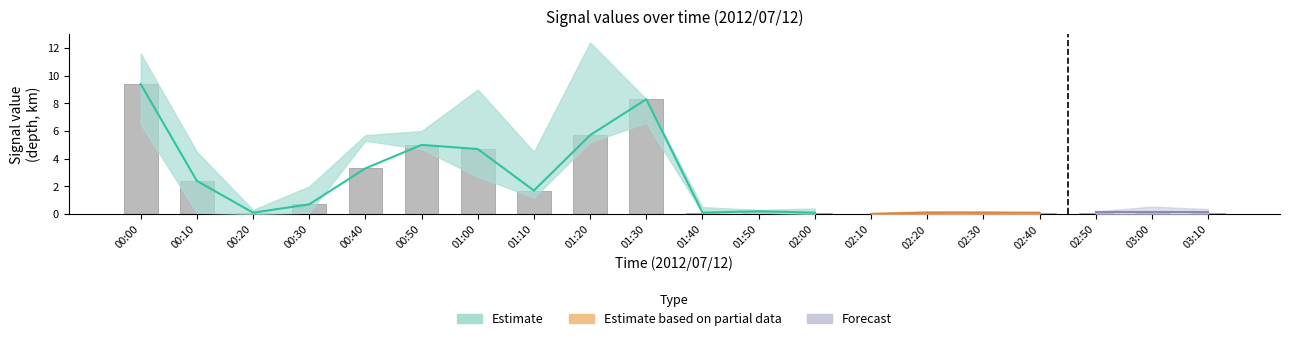

Where is the data nearest to the value 4?

00:40